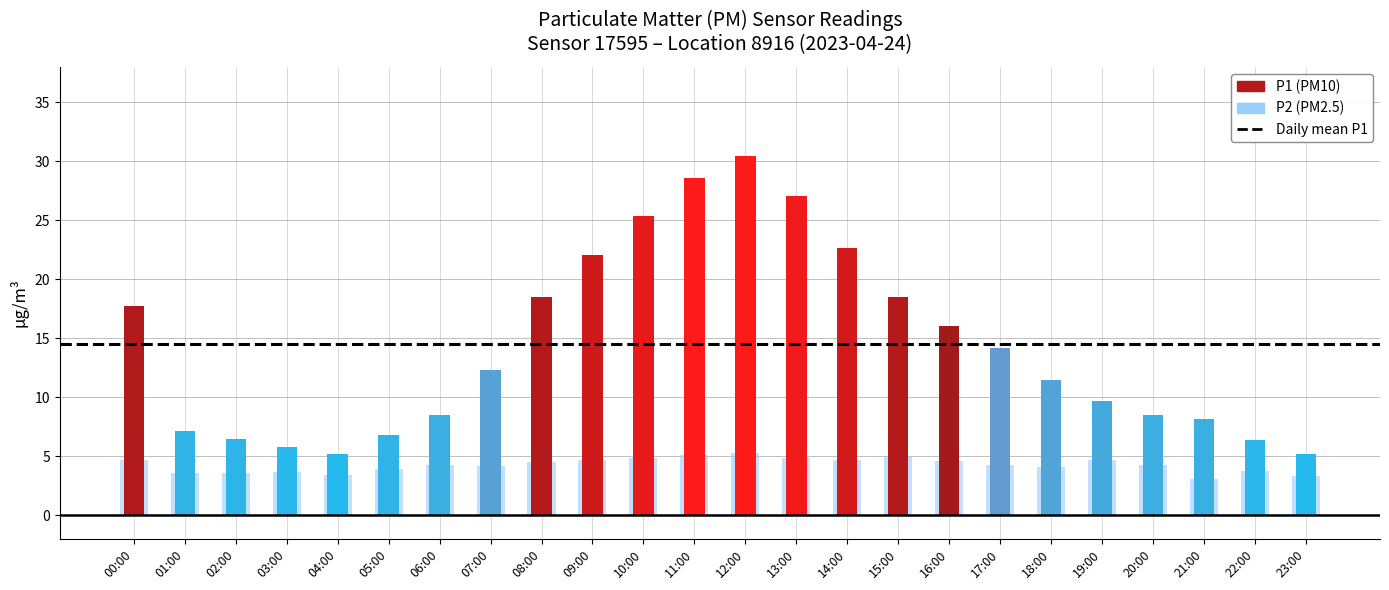

True or false: P1 has a value of 28.6 at 11:00.

True